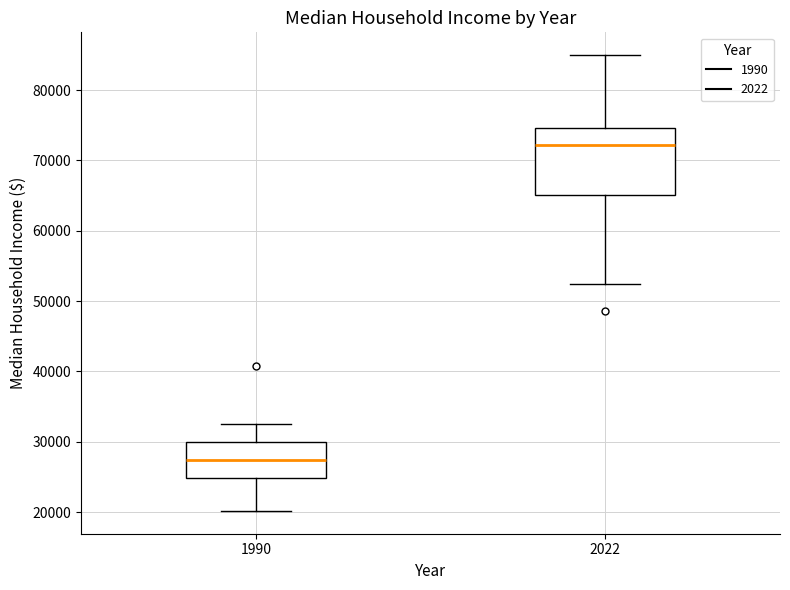

Which box's median line is the lowest?

1990